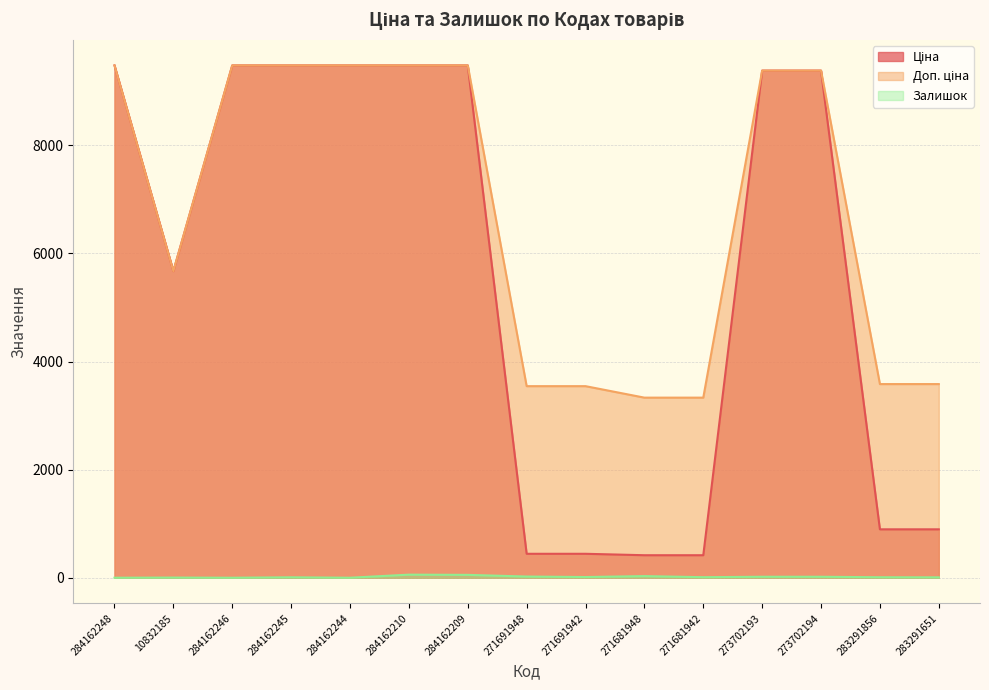

What is the average value of the Доп. ціна series?

6816.3